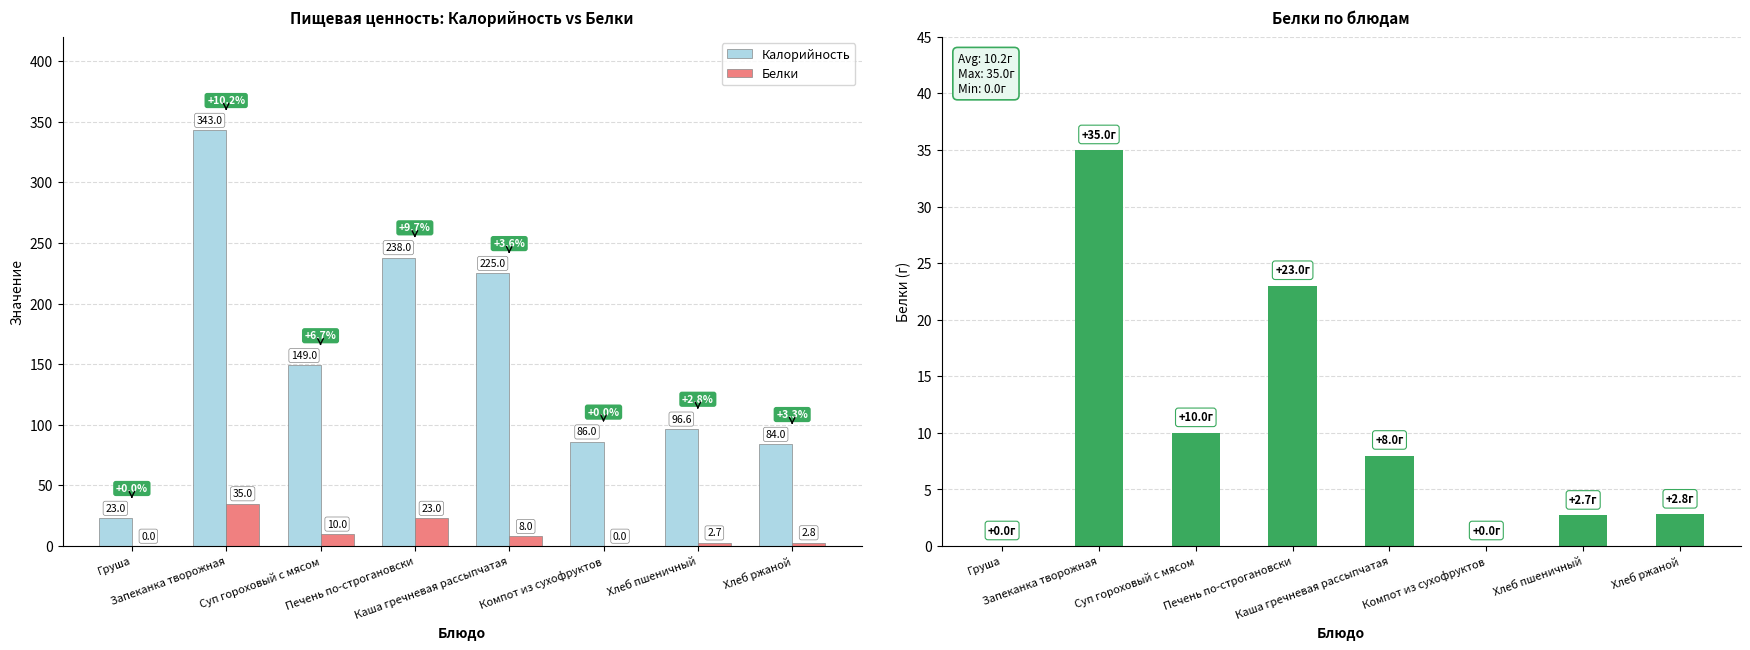

Reading left to right, list all the values displayed in this chart.

Калорийность: 23.0	343.0	149.0	238.0	225.0	86.0	96.6	84.0
Белки: 0.0	35.0	10.0	23.0	8.0	0.0	2.7	2.8